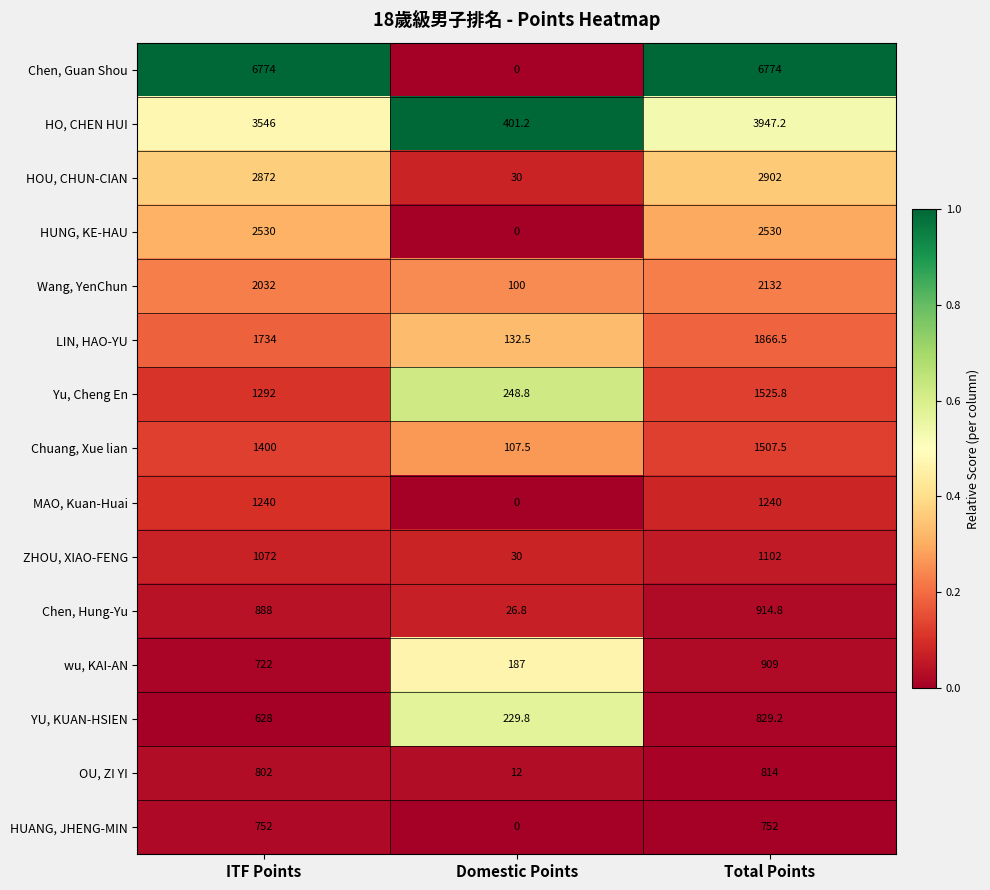

At which label does HO, CHEN HUI reach its minimum?

Domestic Points